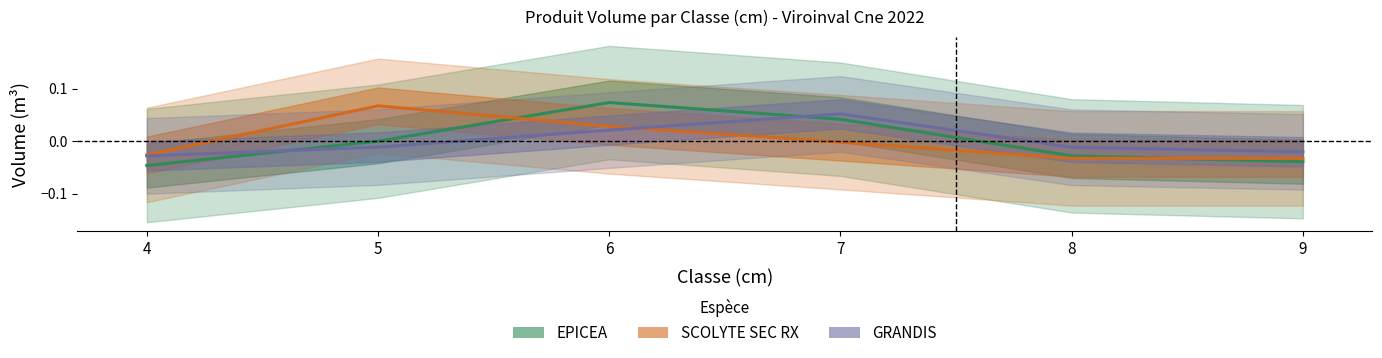

Is it true that GRANDIS equals -0.0 at 5?

True